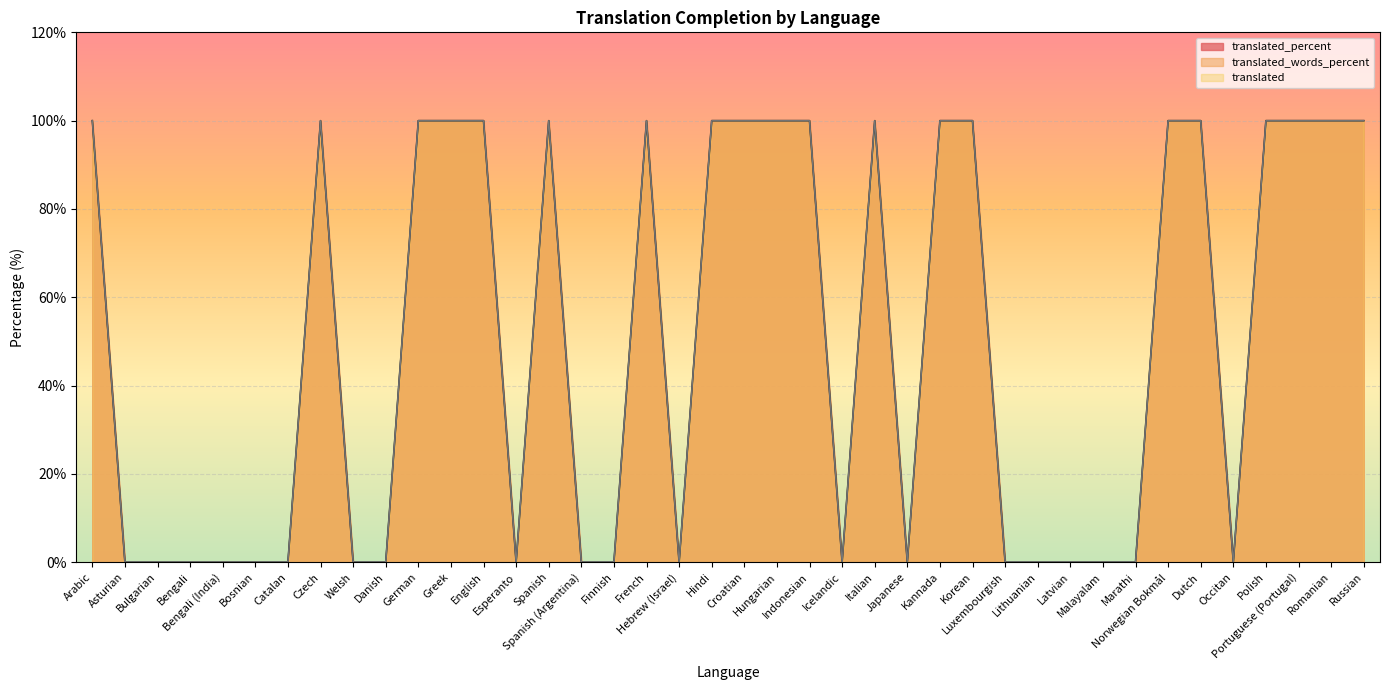

Which category has the lowest value in the translated_percent series?

Asturian